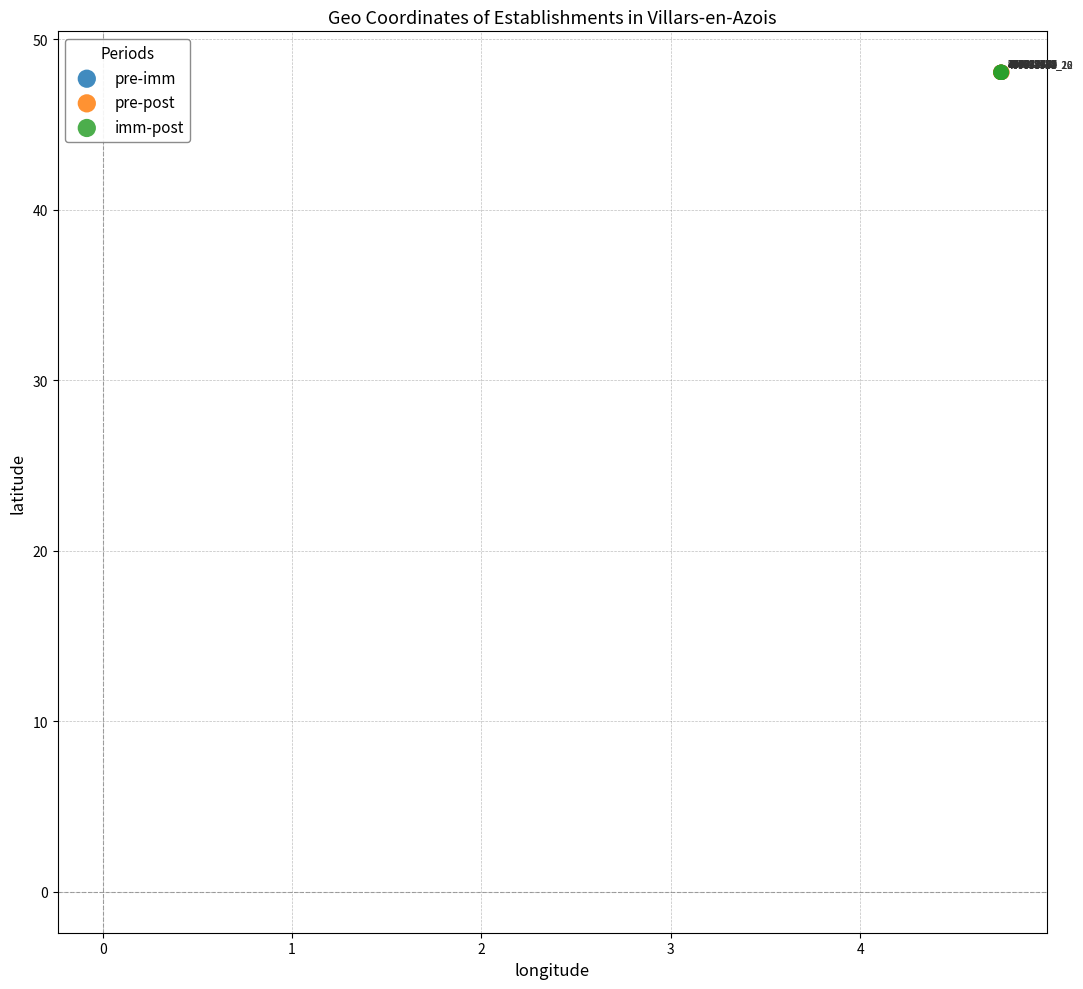

What are all the series names shown in the legend?

pre-imm, pre-post, imm-post